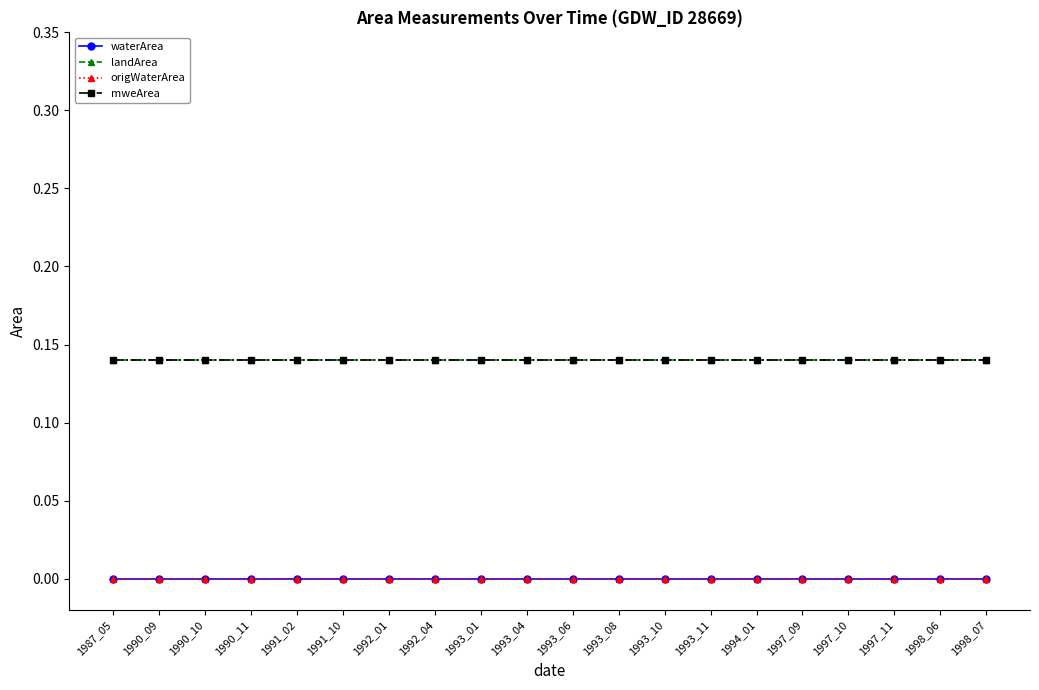

Read the landArea value at 1997_09.

0.1